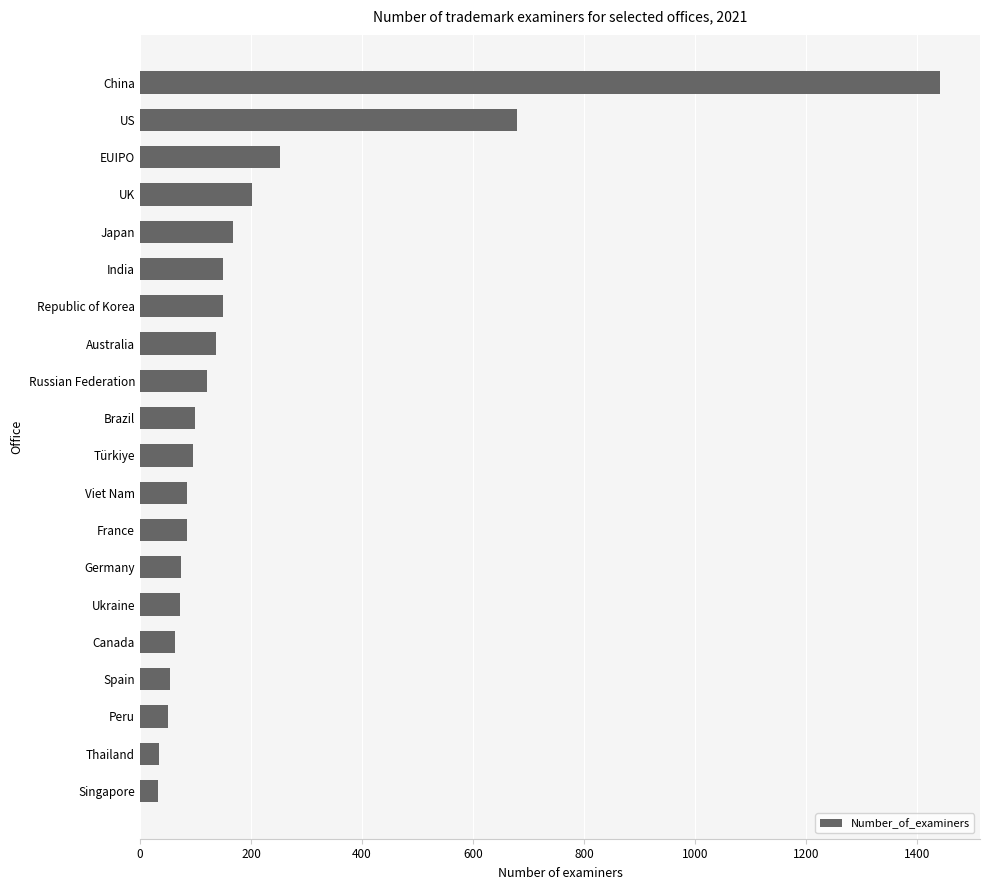

How many bars are there in total?

20